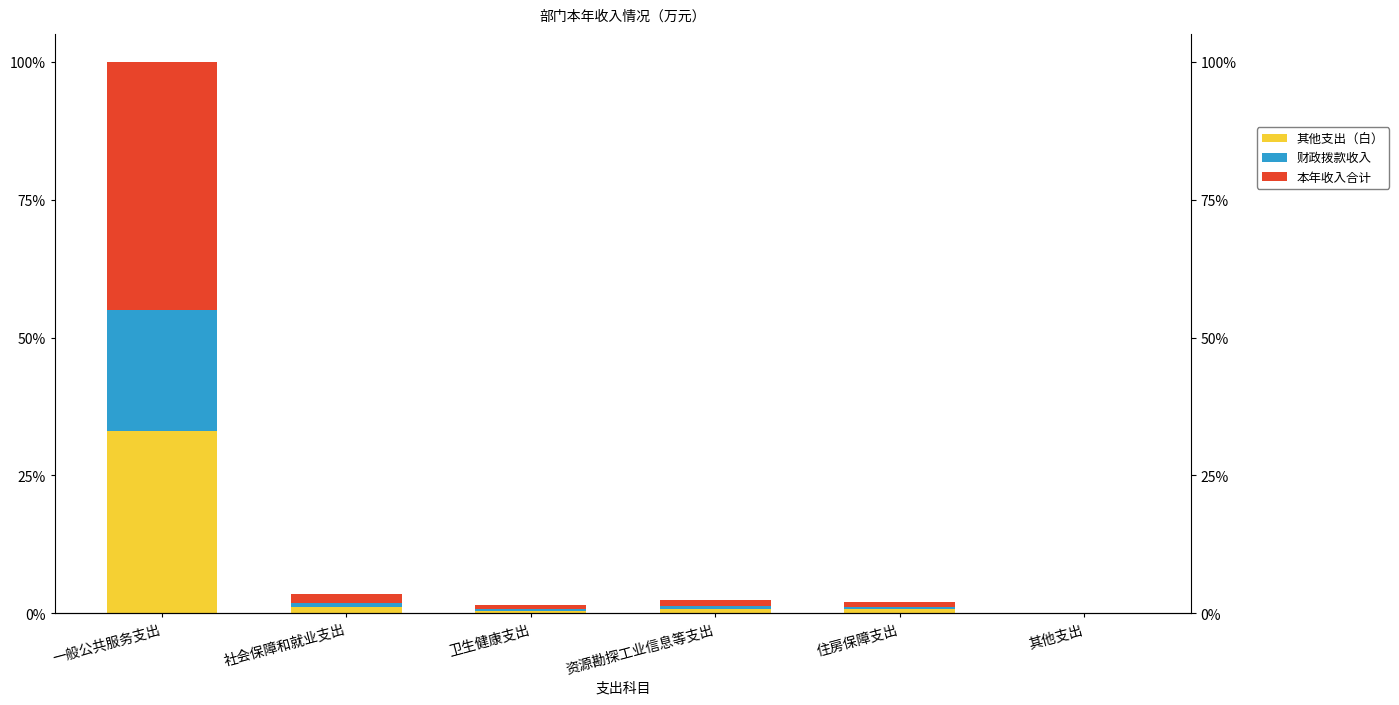

How many bars are there in each group?

3